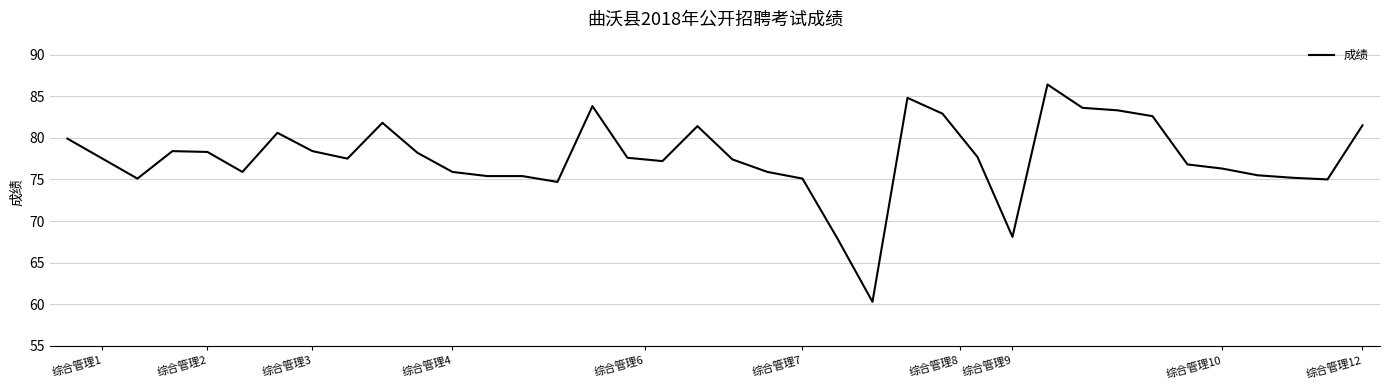

What is the difference between the maximum and minimum values?

26.1